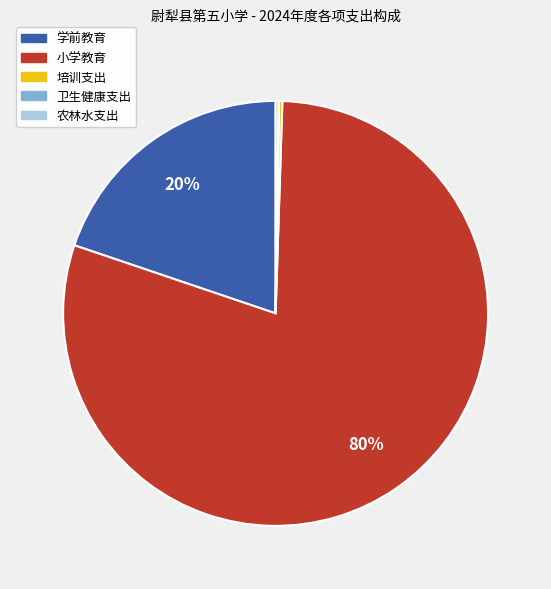

To the nearest percent, what is the difference between the largest and smallest slice percentages?

80%